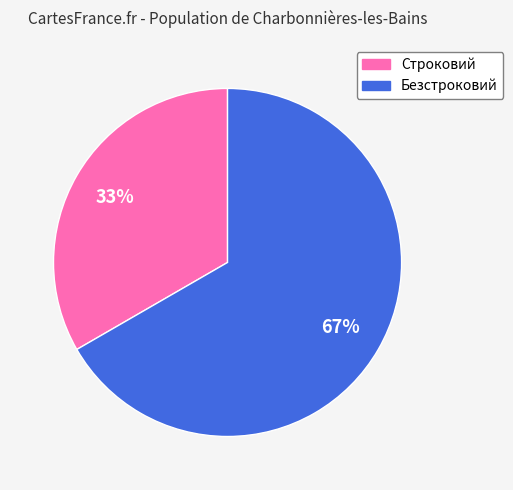

Is Строковий the majority of the pie?

No